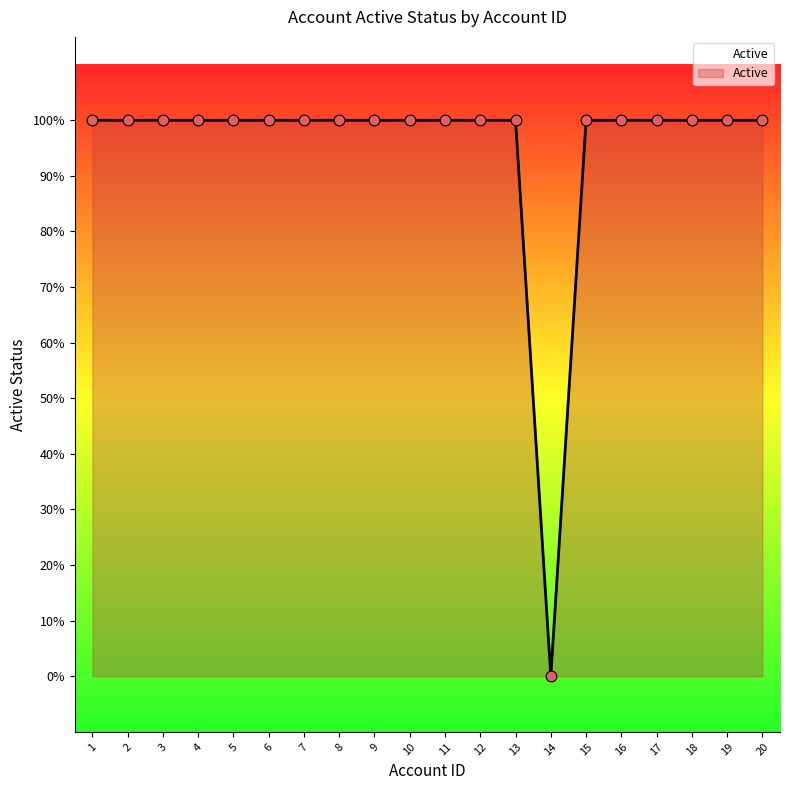

What is the ratio of the value at 7 to the value at 17?

1.0